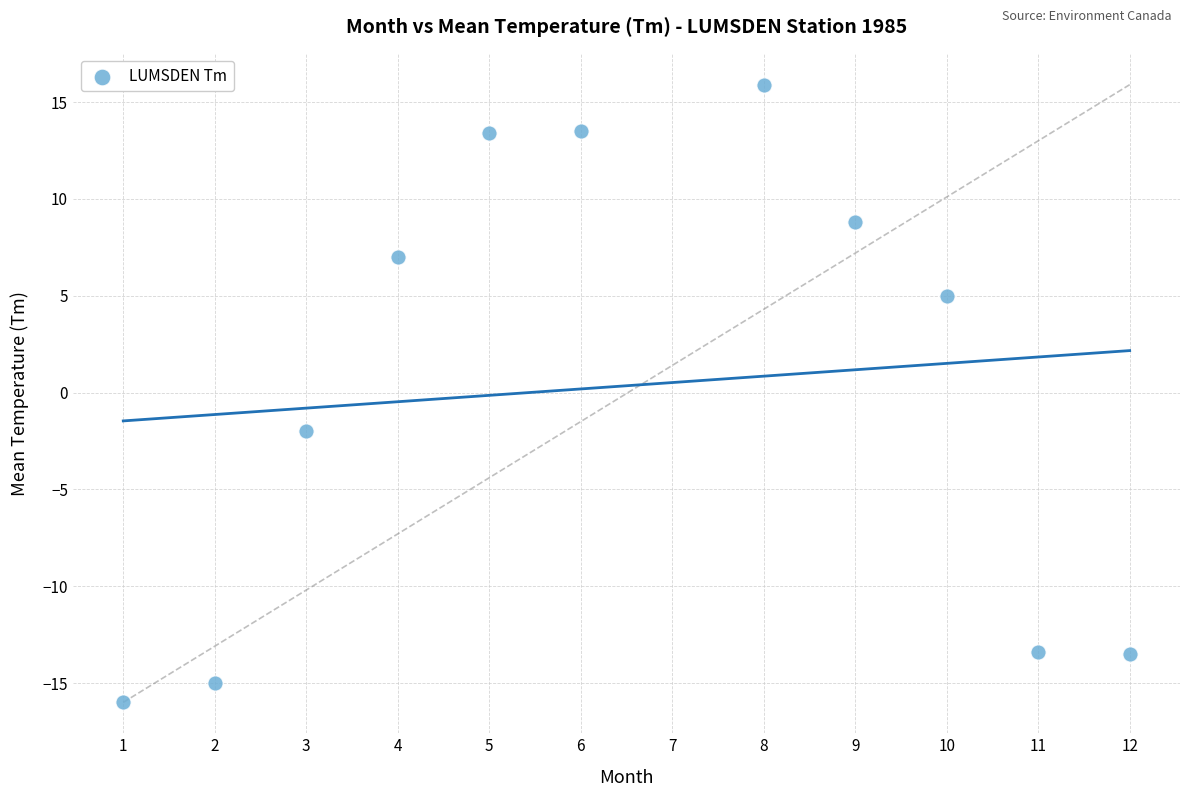

What Y value in the scatter plot is closest to 0?

-2.0